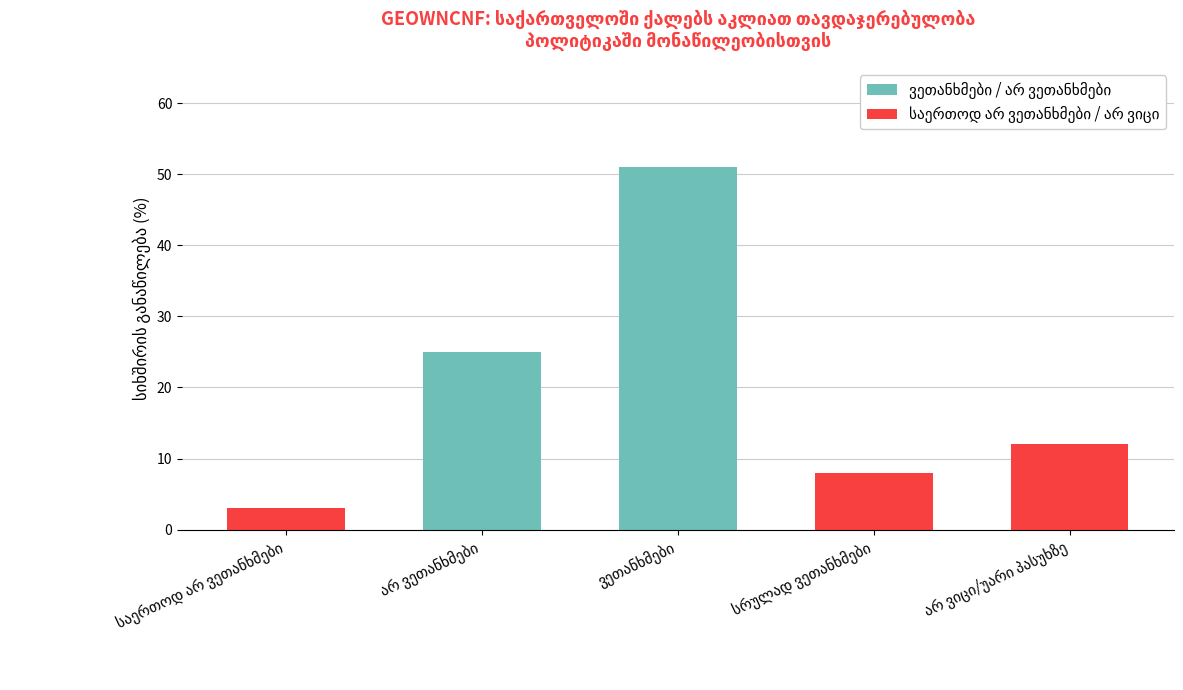

List the labels in order of ვეთანხმები / არ ვეთანხმები value, largest first.

ვეთანხმები, არ ვეთანხმები, საერთოდ არ ვეთანხმები, სრულად ვეთანხმები, არ ვიცი/უარი პასუხზე